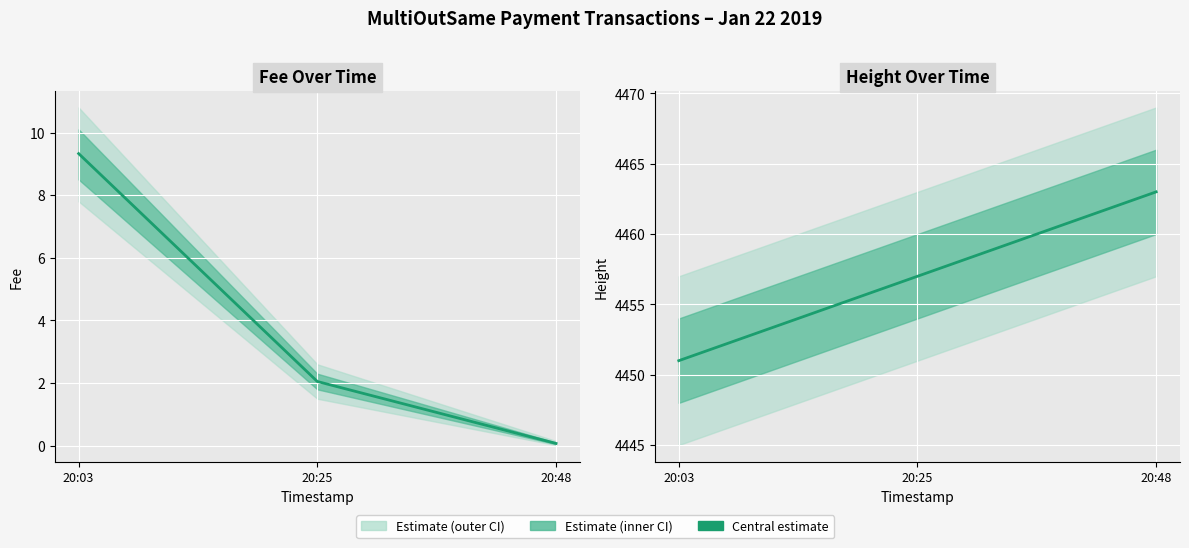

What is the value of the Fee point at the 3rd from the left?

0.1